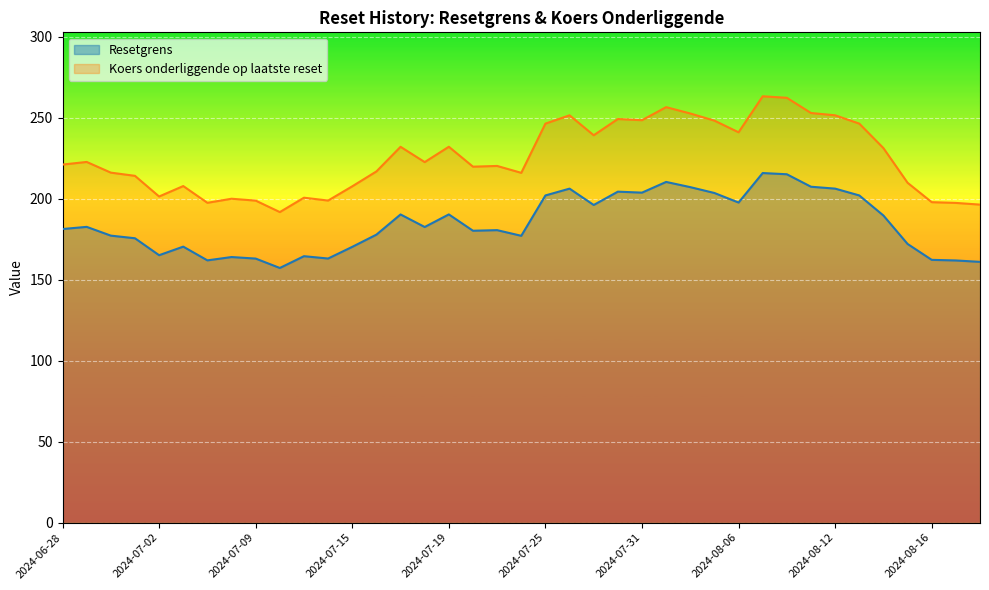

True or false: Resetgrens and Koers onderliggende op laatste reset intersect in this chart.

False